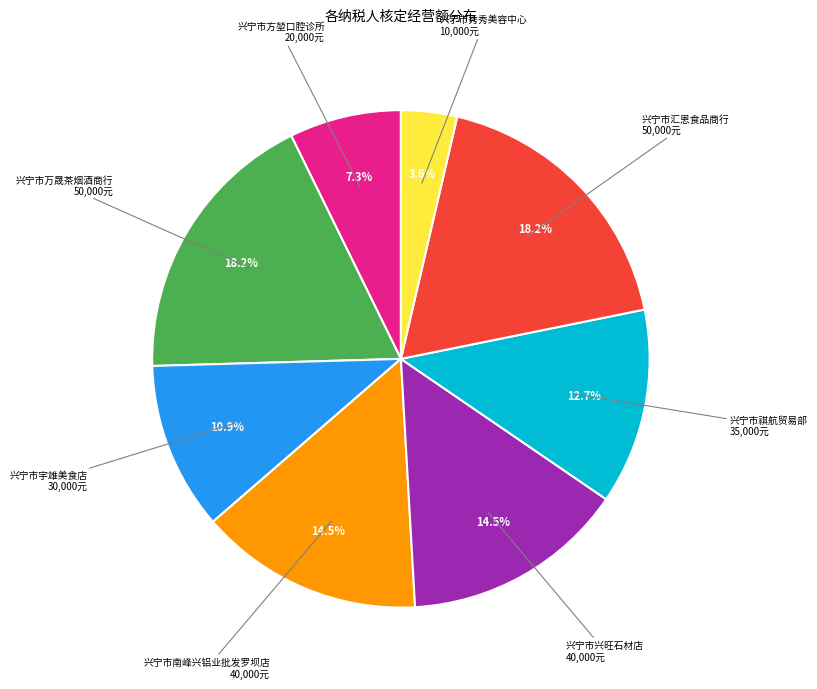

To the nearest percent, what is the average slice percentage?

12%